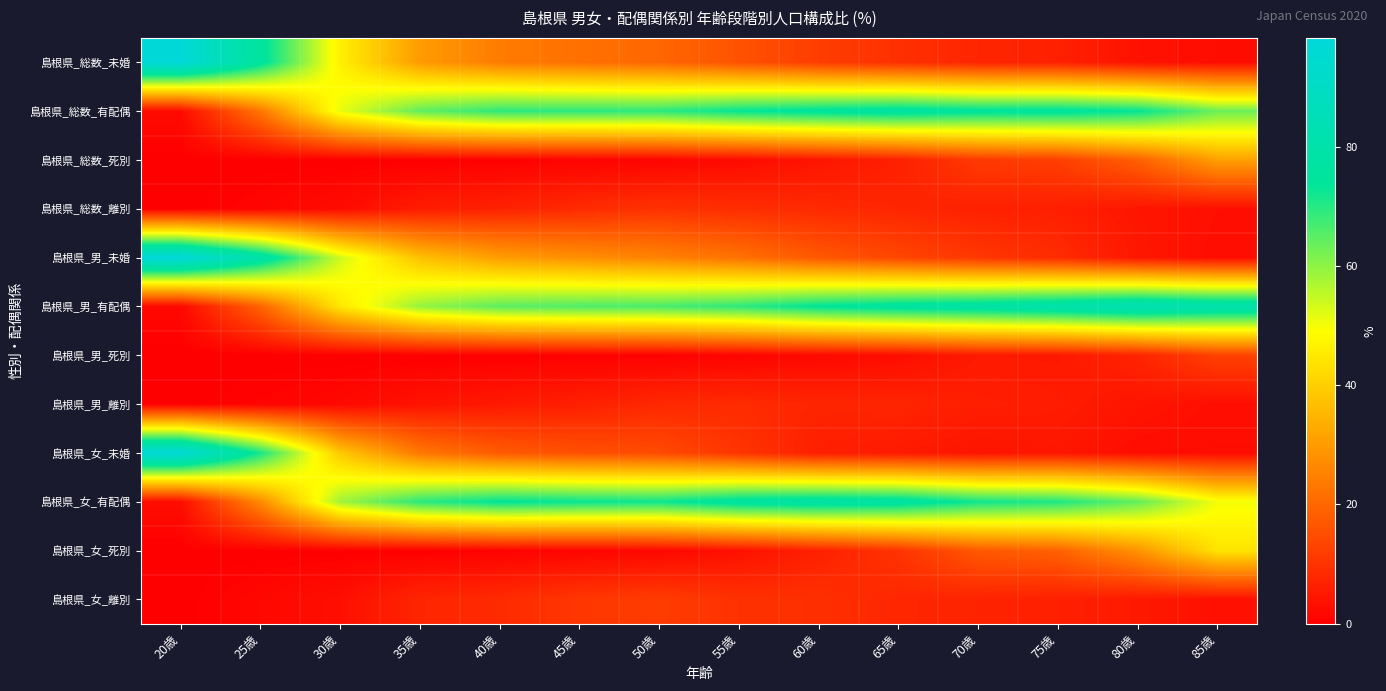

Reading left to right, list all the values displayed in this chart.

島根県_総数_未婚: 20歳=97.7	25歳=75.9	30歳=46.3	35歳=30.0	40歳=24.0	45歳=21.8	50歳=19.9	55歳=15.9	60歳=11.8	65歳=9.3	70歳=7.3	75歳=6.4	80歳=3.5	85歳=2.7
島根県_総数_有配偶: 20歳=2.1	25歳=22.9	30歳=51.3	35歳=64.4	40歳=69.2	45歳=69.3	50歳=69.5	55歳=73.2	60歳=75.5	65歳=77.2	70歳=75.1	75歳=75.6	80歳=73.5	85歳=63.3
島根県_総数_死別: 20歳=0.1	25歳=0.0	30歳=0.1	35歳=0.1	40歳=0.3	45歳=0.7	50歳=0.9	55歳=2.1	60歳=4.0	65歳=6.3	70歳=11.2	75歳=12.1	80歳=18.6	85歳=31.0
島根県_総数_離別: 20歳=0.1	25歳=1.2	30歳=2.3	35歳=5.5	40歳=6.5	45歳=8.2	50歳=9.7	55歳=8.8	60歳=8.1	65歳=7.3	70歳=6.4	75歳=5.9	80歳=4.3	85歳=3.1
島根県_男_未婚: 20歳=98.2	25歳=79.9	30歳=53.8	35歳=37.1	40歳=30.3	45歳=27.6	50歳=25.3	55歳=22.0	60歳=17.1	65歳=13.6	70歳=10.7	75歳=8.5	80歳=4.6	85歳=2.7
島根県_男_有配偶: 20歳=1.6	25歳=19.2	30歳=44.6	35歳=59.1	40歳=64.8	45歳=66.0	50歳=66.7	55歳=69.2	60歳=74.0	65歳=76.7	70歳=78.4	75歳=81.1	80歳=84.5	85歳=81.7
島根県_男_死別: 20歳=0.0	25歳=0.0	30歳=0.0	35歳=0.1	40歳=0.1	45歳=0.3	50歳=0.3	55歳=0.9	60歳=1.8	65歳=2.5	70歳=5.0	75歳=4.9	80歳=7.0	85歳=12.7
島根県_男_離別: 20歳=0.2	25歳=0.9	30歳=1.6	35歳=3.7	40歳=4.9	45歳=6.0	50歳=7.8	55歳=8.3	60歳=7.2	65歳=7.1	70歳=5.9	75歳=5.6	80歳=4.0	85歳=2.9
島根県_女_未婚: 20歳=97.2	25歳=71.5	30歳=38.6	35歳=23.1	40歳=17.5	45歳=15.5	50歳=14.5	55歳=10.2	60歳=6.0	65歳=5.1	70歳=4.0	75歳=4.4	80歳=2.6	85歳=2.6
島根県_女_有配偶: 20歳=2.6	25歳=26.8	30歳=58.2	35歳=69.5	40歳=73.8	45歳=72.8	50歳=72.3	55歳=77.0	60歳=78.5	65歳=77.6	70歳=72.0	75歳=70.5	80歳=64.1	85歳=50.2
島根県_女_死別: 20歳=0.1	25歳=0.1	30歳=0.2	35歳=0.2	40歳=0.5	45歳=1.1	50歳=1.5	55歳=3.3	60歳=6.4	65歳=9.9	70歳=17.2	75歳=18.9	80歳=28.4	85歳=44.0
島根県_女_離別: 20歳=0.0	25歳=1.5	30歳=3.0	35歳=7.2	40歳=8.2	45歳=10.6	50歳=11.7	55歳=9.6	60歳=9.1	65歳=7.4	70歳=6.8	75歳=6.2	80歳=4.9	85歳=3.2